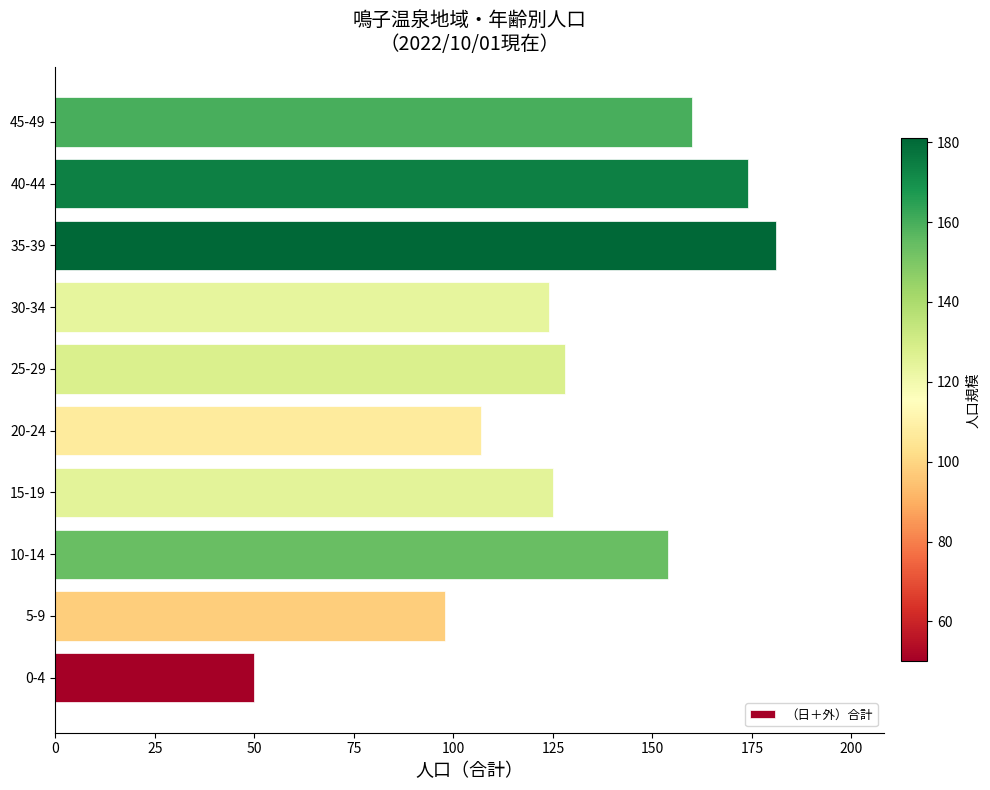

Are the bars horizontal?

Yes